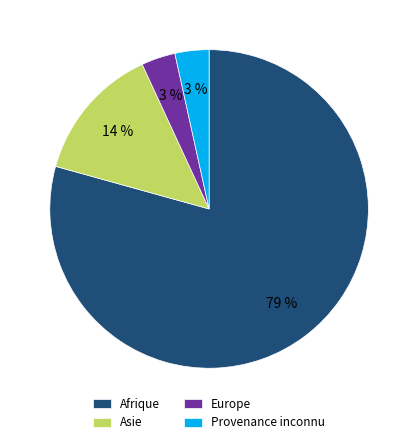

To the nearest percent, what is the combined percentage of Provenance inconnu and Afrique?

83%